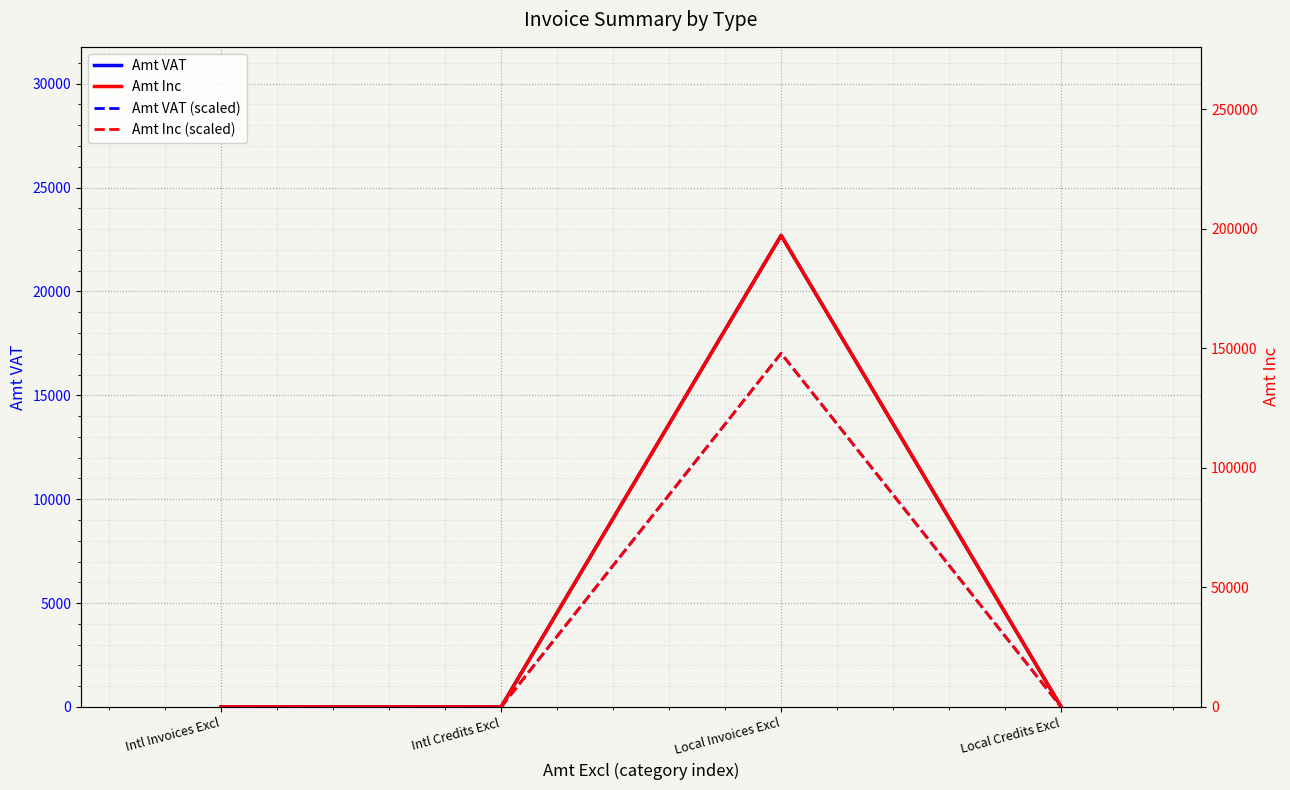

At which label does Amt VAT reach its minimum?

Intl Invoices Excl